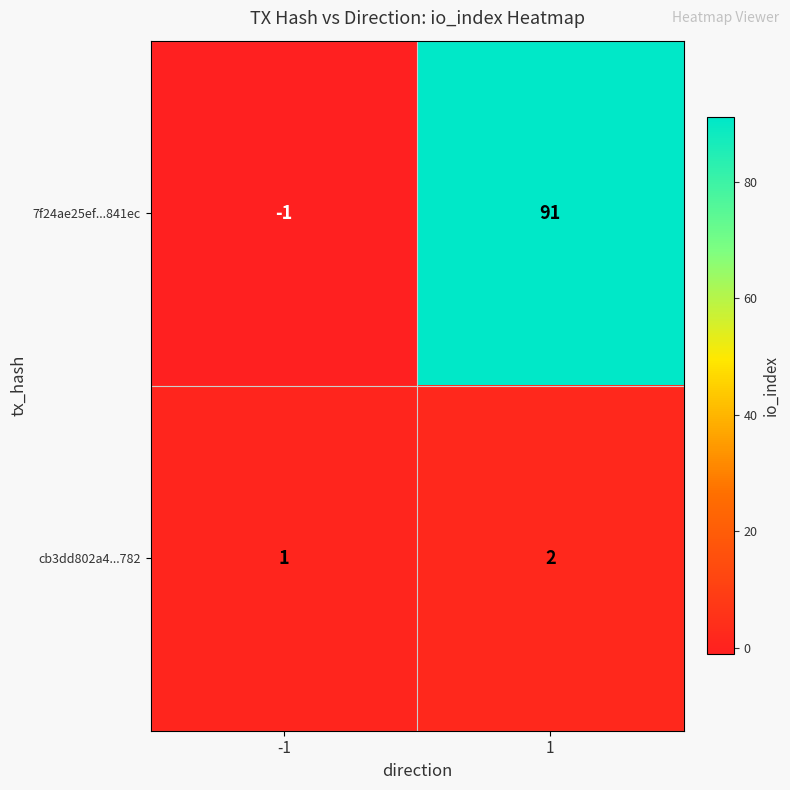

How many positive values does the 7f24ae25ef...841ec series have?

1